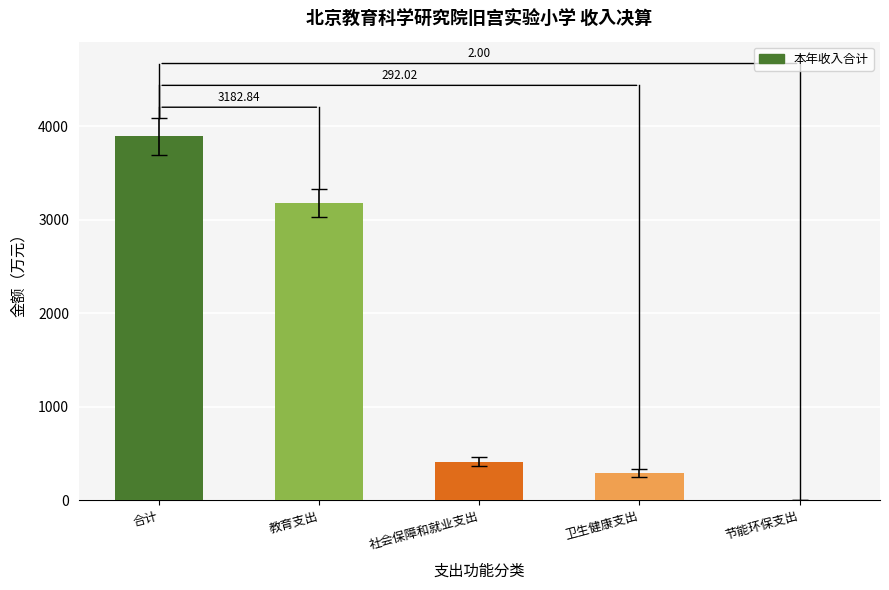

Does the chart contain stacked bars?

No